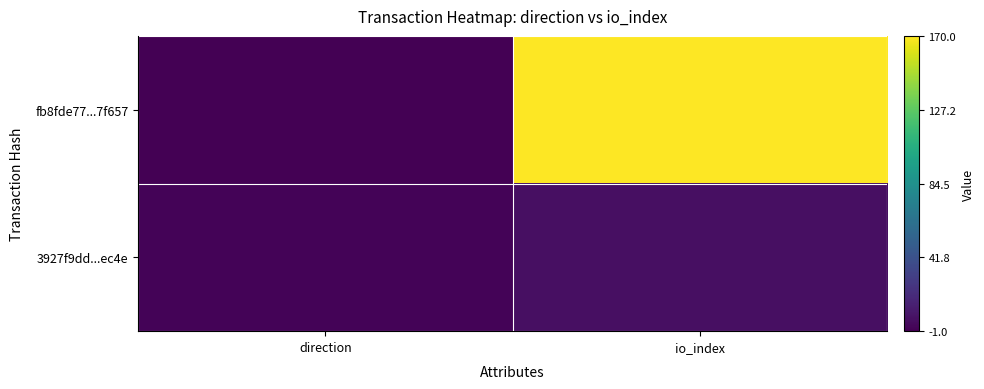

Which series has the largest total across all categories?

fb8fde77...7f657